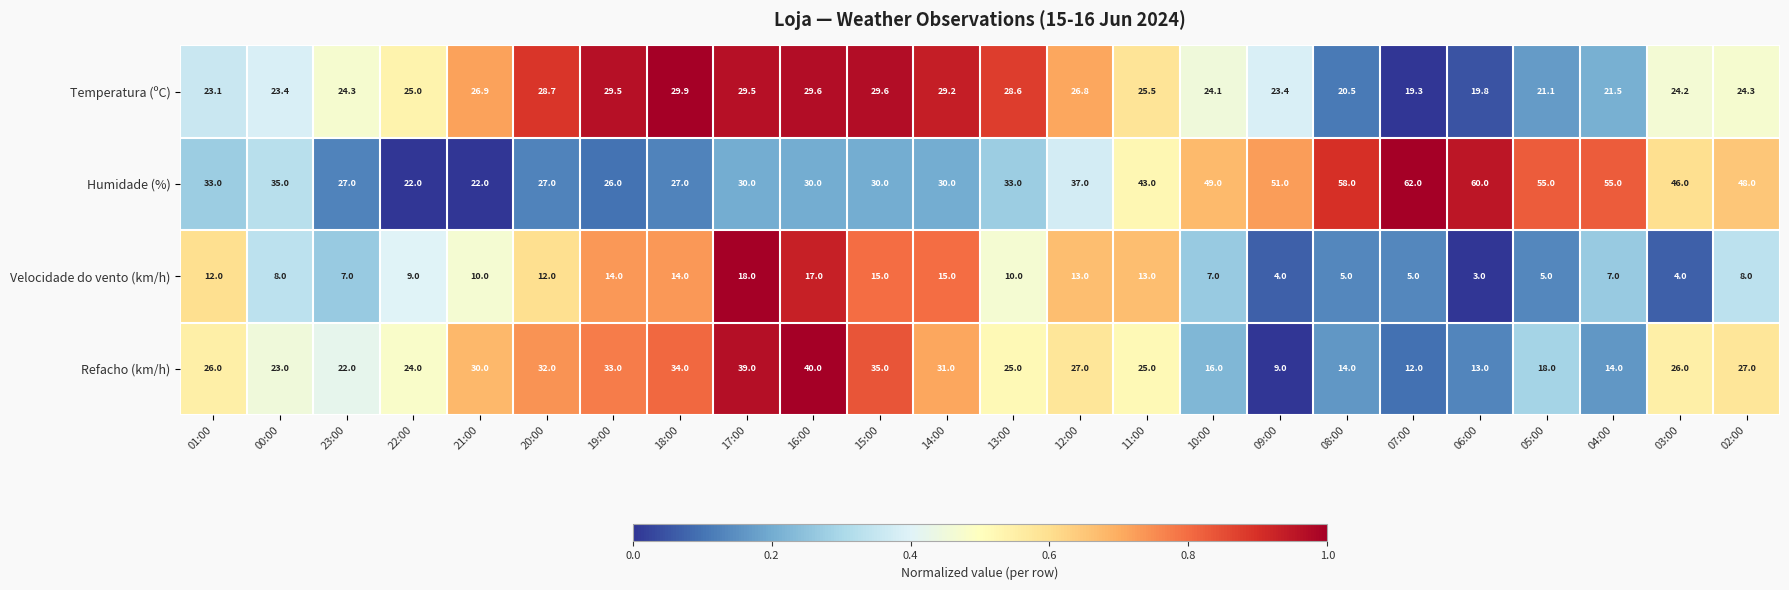

The Velocidade do vento (km/h) series shows 23.0 at 12:00. True or false?

False